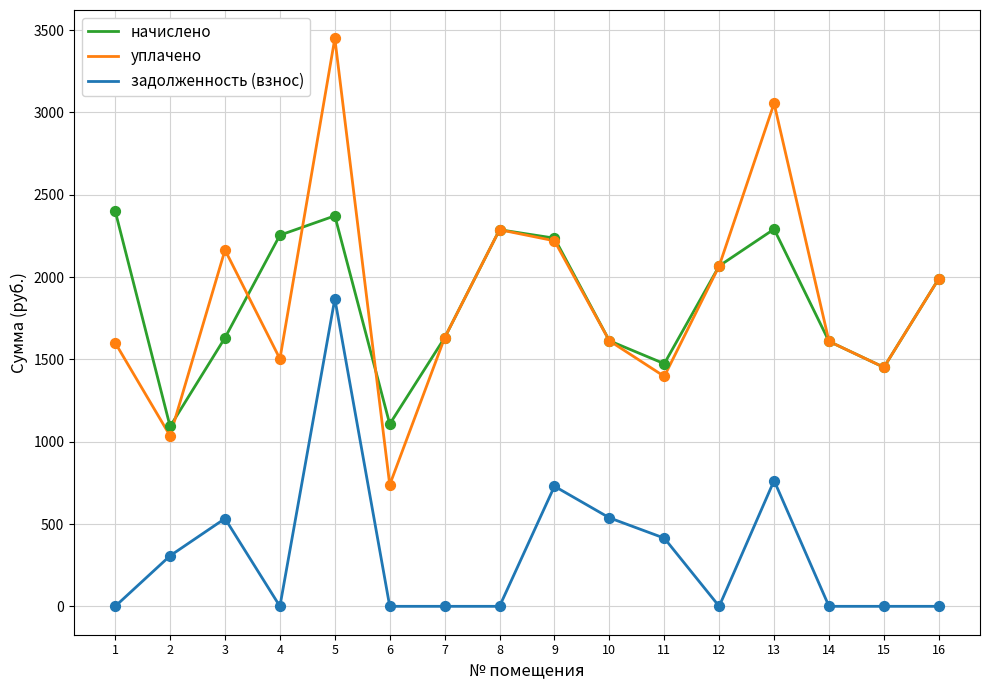

Is the value of задолженность (взнос) at 10 greater than the value of начислено at 15?

No